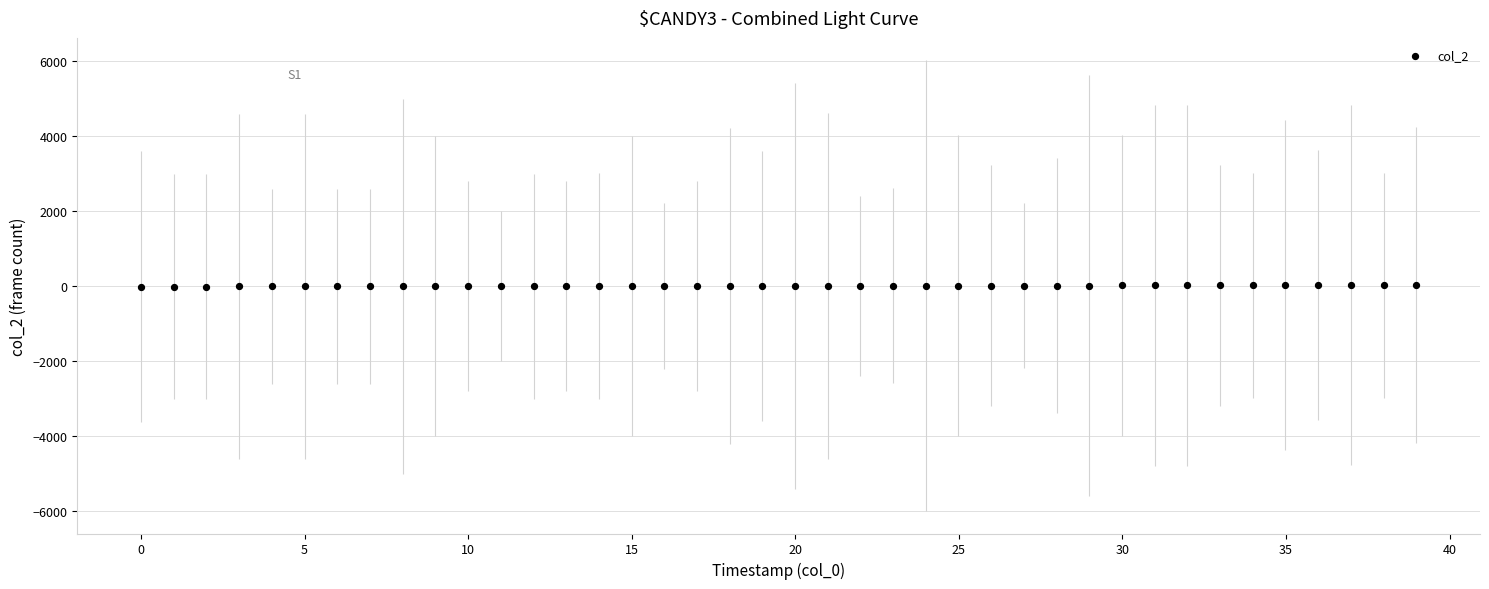

What is the range of Y values (max minus min)?

39.0